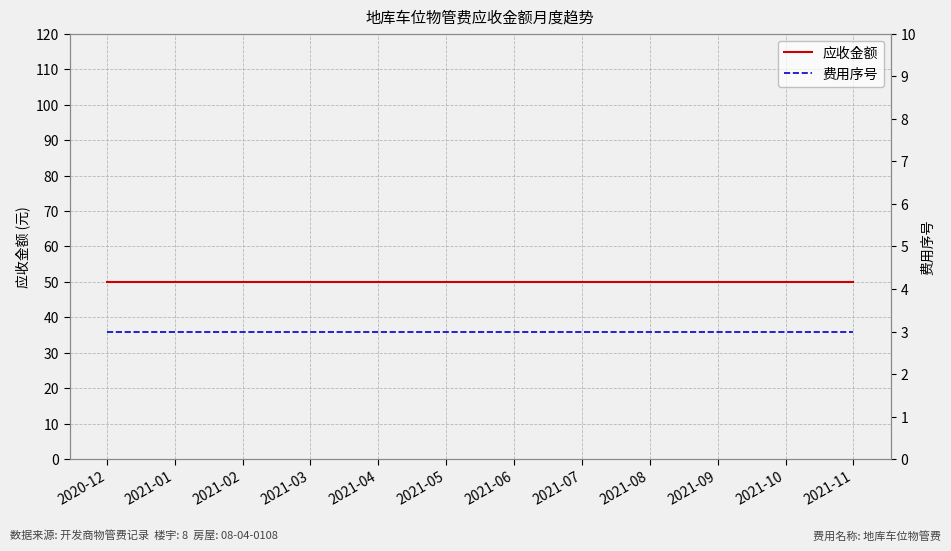

At how many categories does at least one series exceed 5?

12